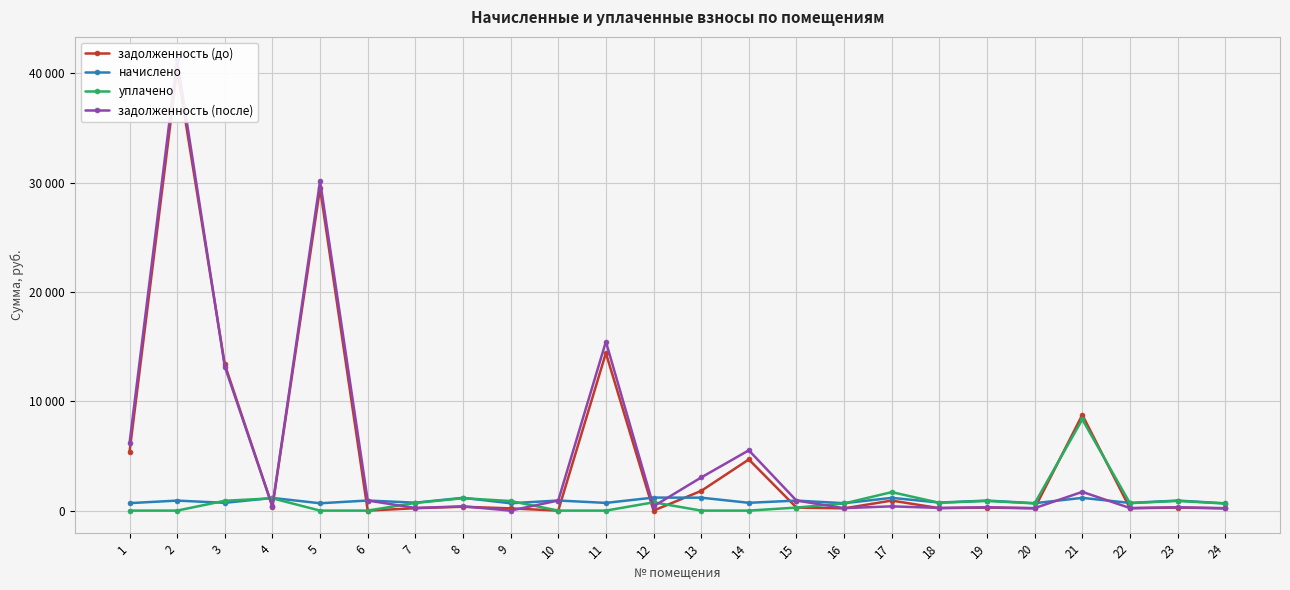

Where does the начислено series first go above 916?

2